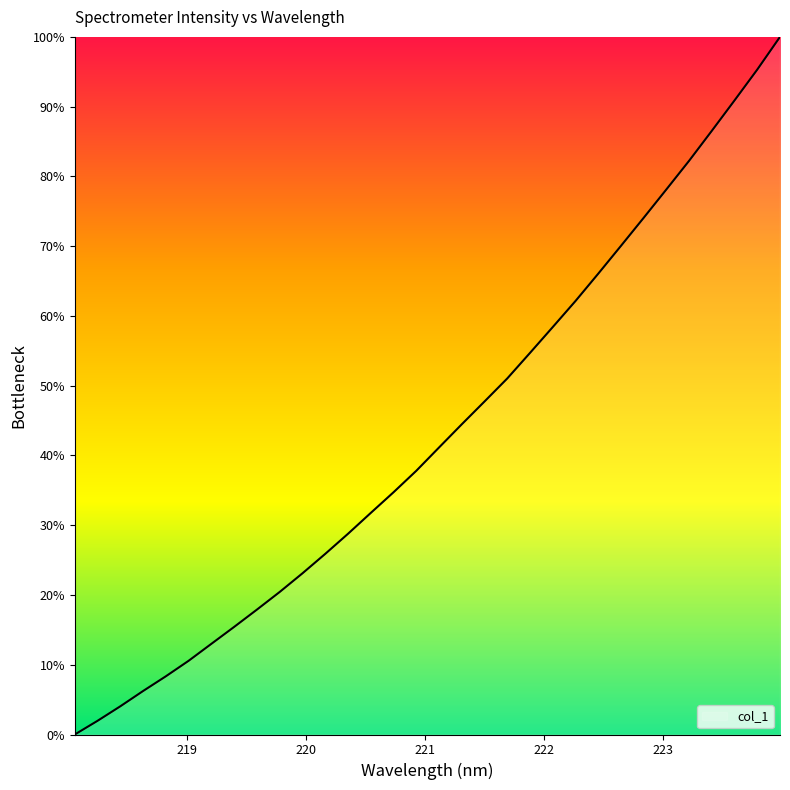

What is the difference between the maximum and minimum values?

100.0